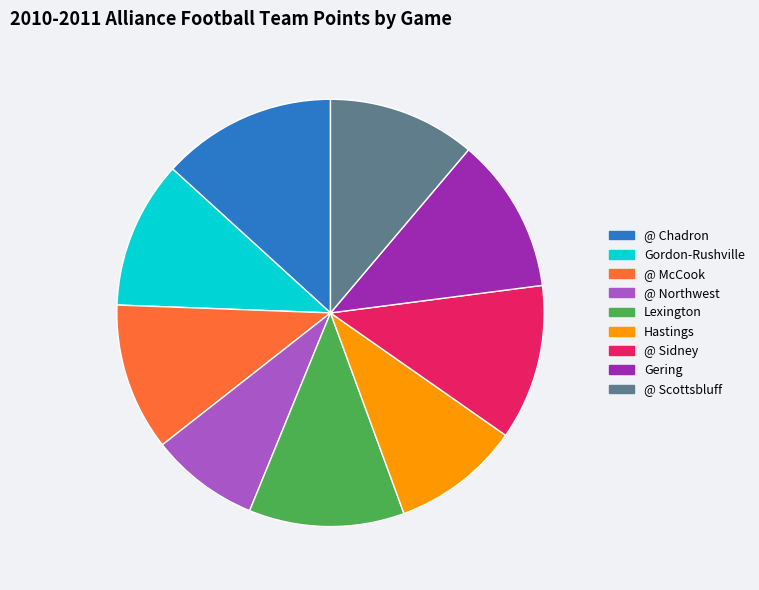

How many segments does this pie chart have?

9